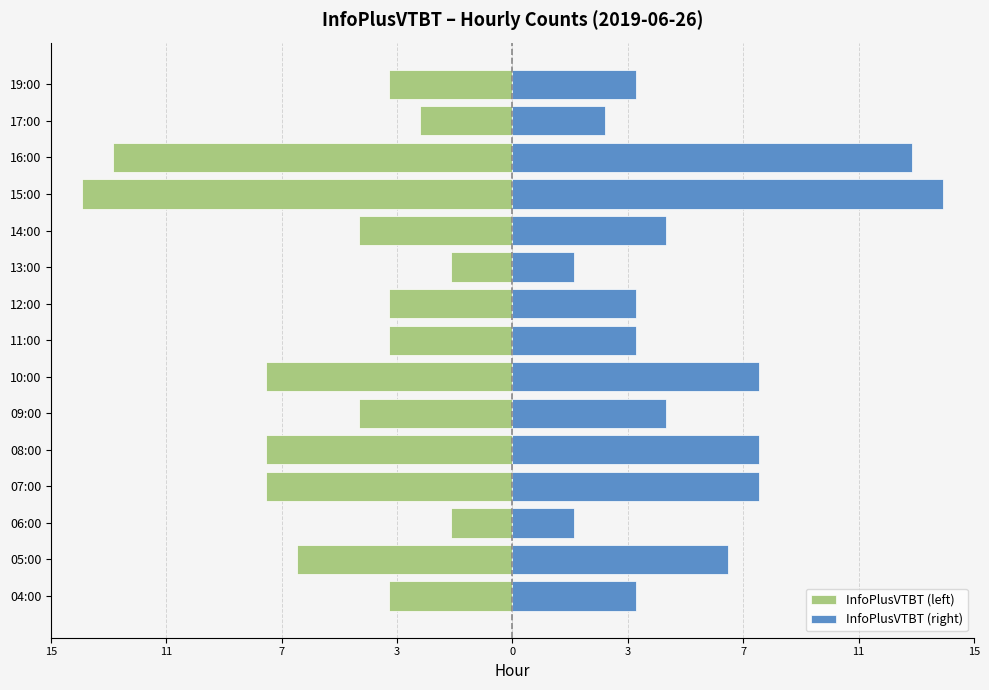

The InfoPlusVTBT (right) series shows 22 at 16:00. True or false?

False